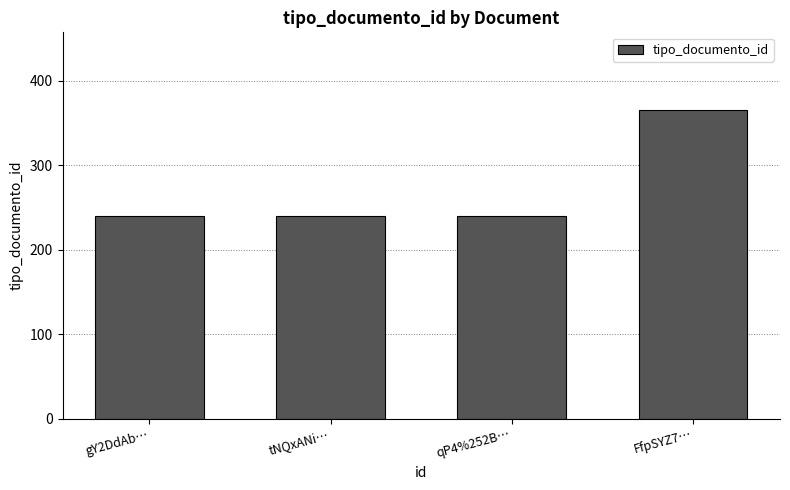

What is the minimum value shown in the chart?

240